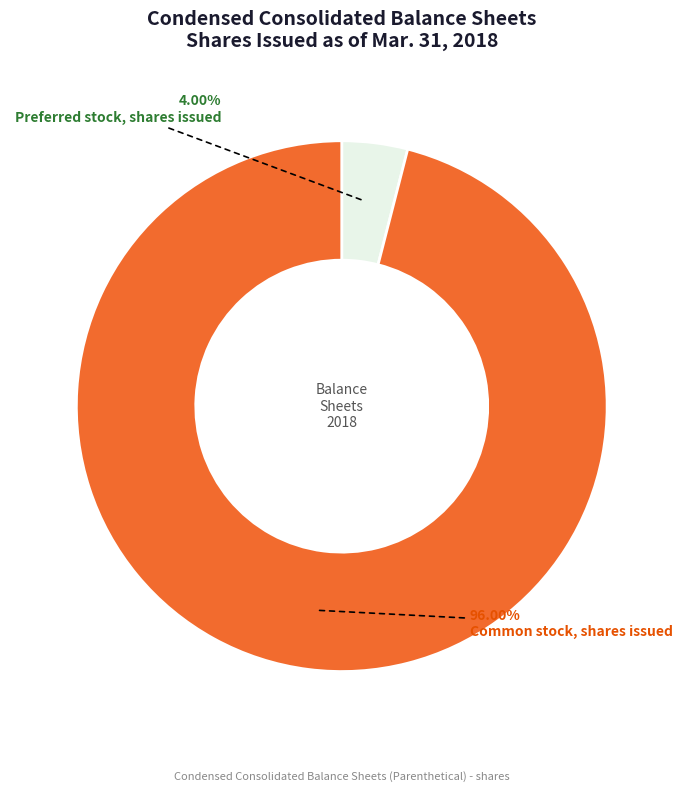

Is there a majority slice in this chart?

Yes